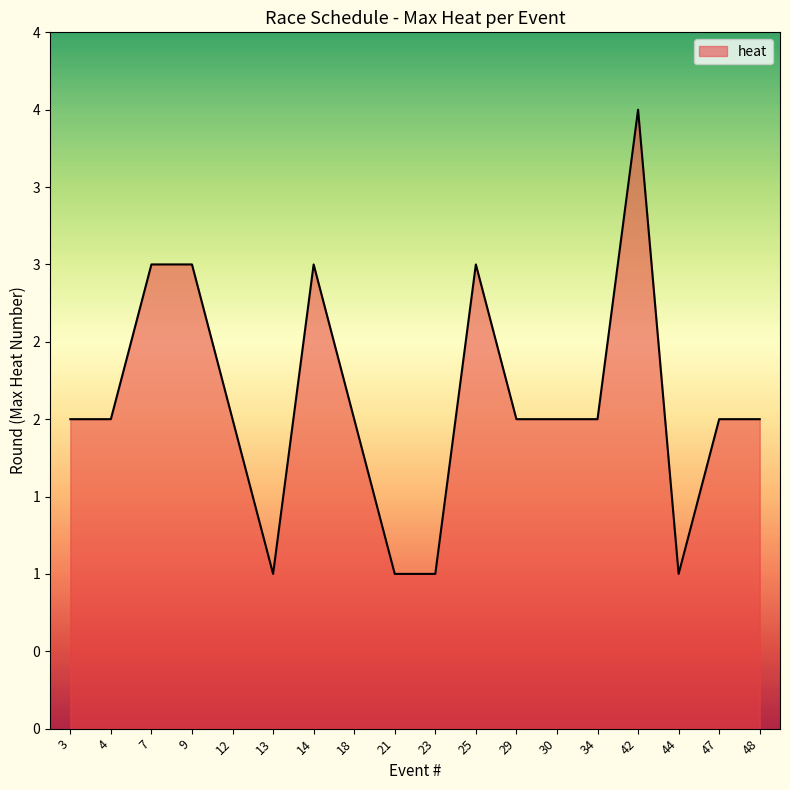

Does the chart display data point markers on the line(s)?

No